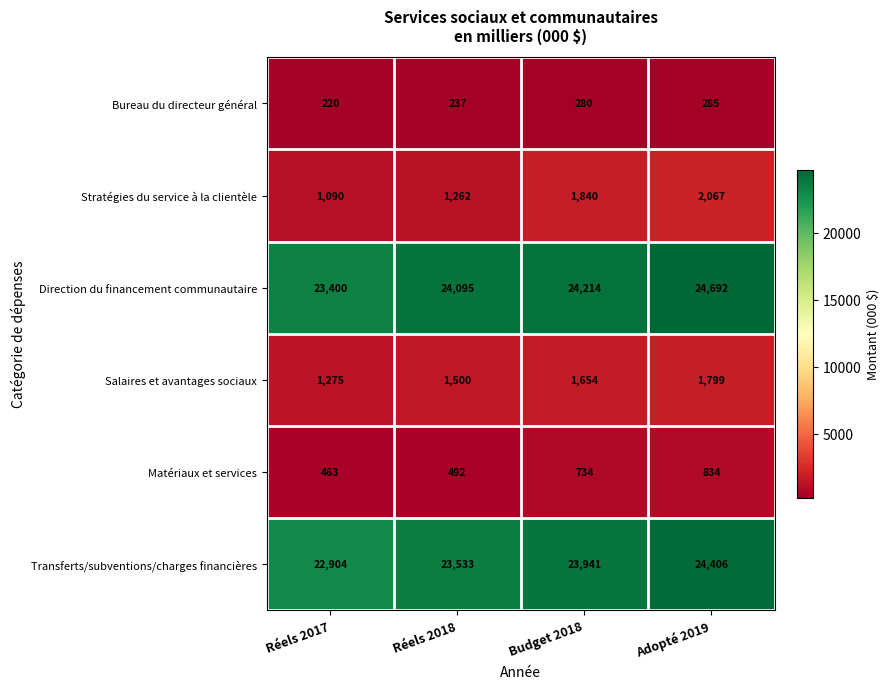

What is the difference between the maximum and second lowest values in the Stratégies du service à la clientèle series?

805